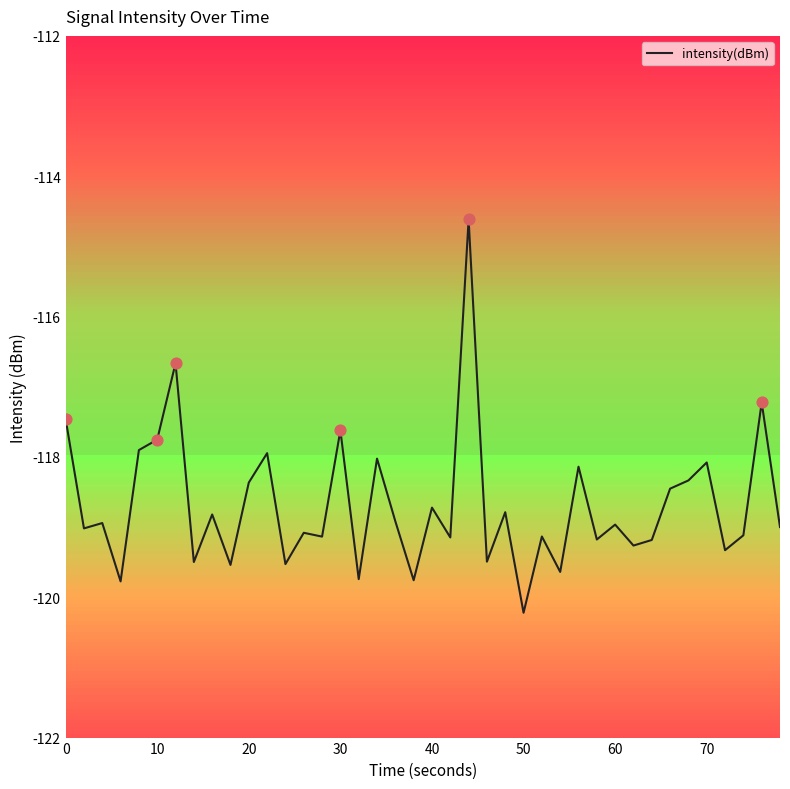

What is the maximum value shown in the chart?

-114.6